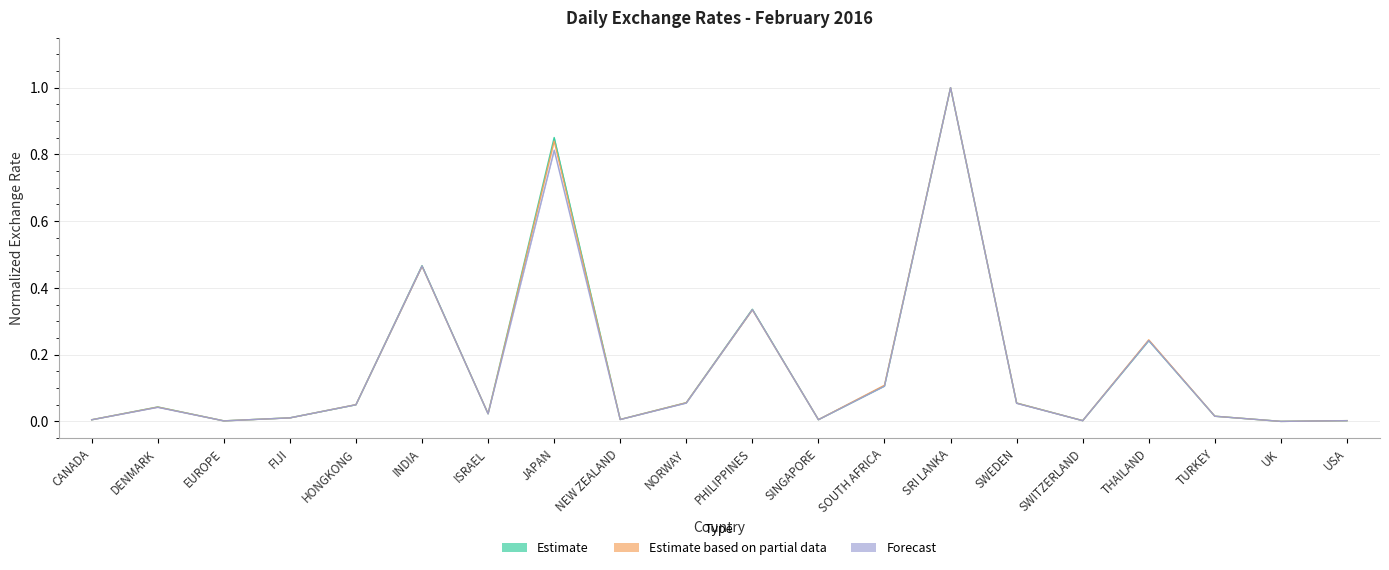

How many positive values does the Feb-02 series have?

19